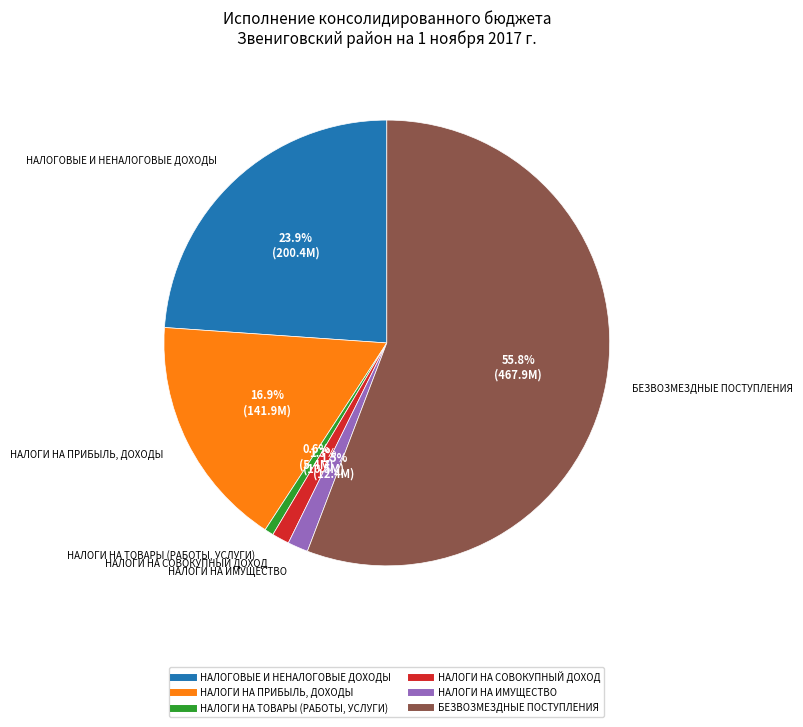

Count the number of slices in the pie.

6